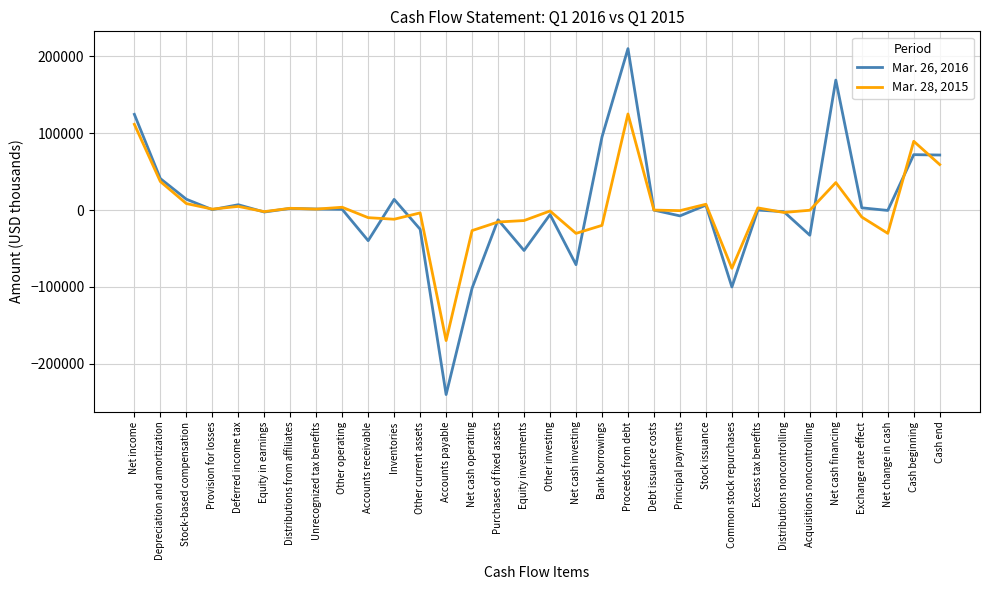

The Mar. 26, 2016 series shows -99997 at Common stock repurchases. True or false?

True